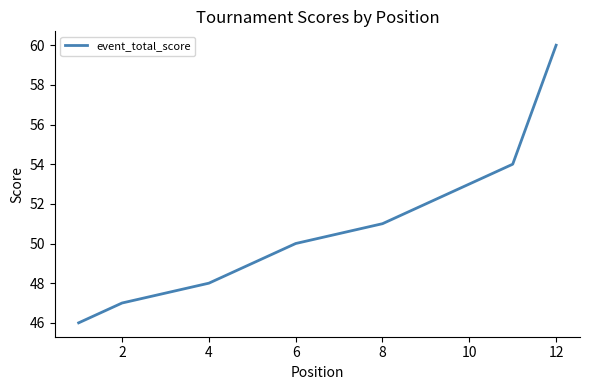

What is the maximum value shown in the chart?

60